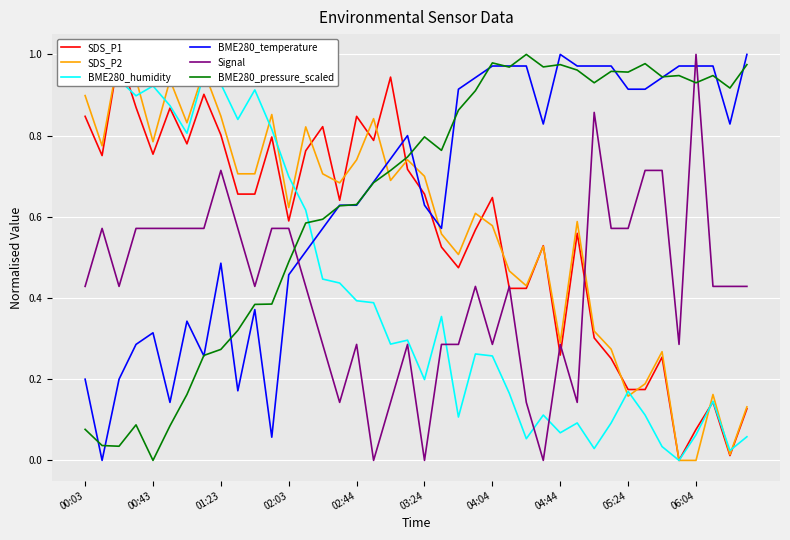

Which series has the largest range (max minus min)?

SDS_P1